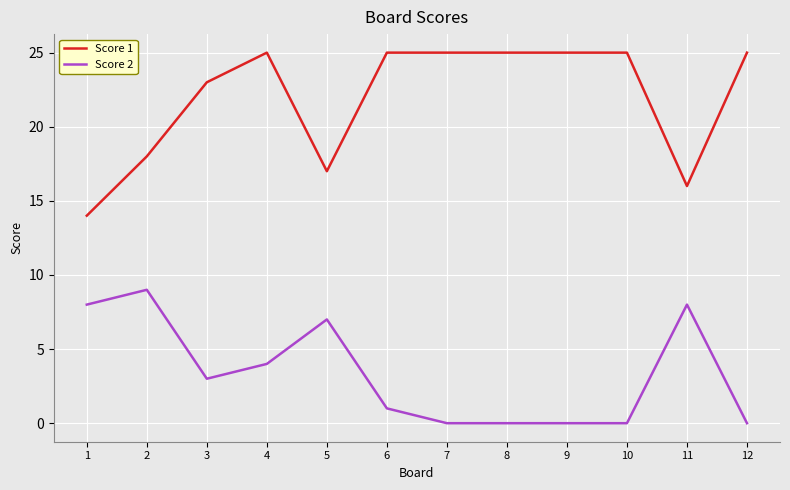

At which category does Score 1 reach its first local valley?

5